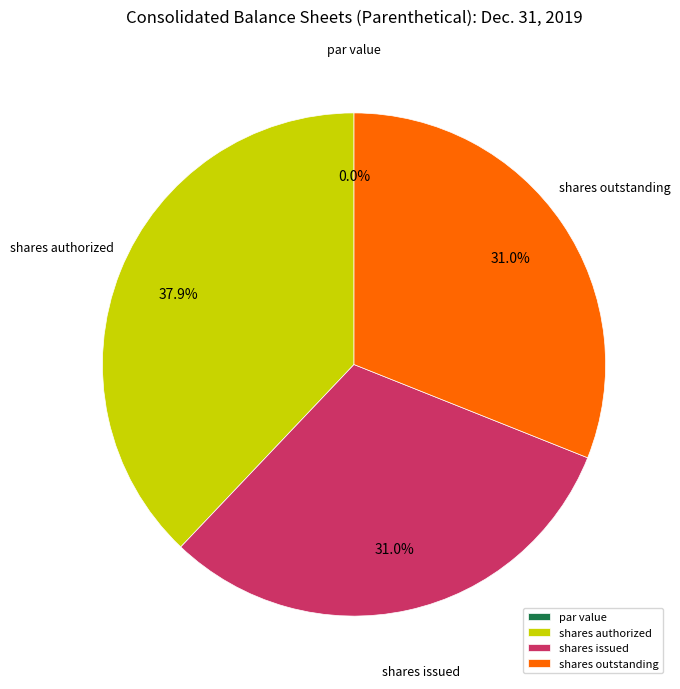

What portion of the pie excludes Ordinary shares, shares outstanding?

69.0%